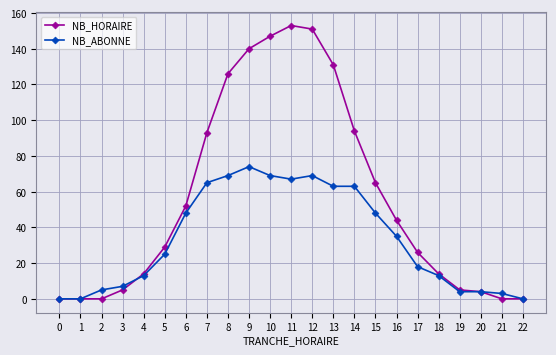

Reading left to right, list all the values displayed in this chart.

NB_HORAIRE: 0=0	1=0	2=0	3=5	4=14	5=29	6=52	7=93	8=126	9=140	10=147	11=153	12=151	13=131	14=94	15=65	16=44	17=26	18=14	19=5	20=4	21=0	22=0
NB_ABONNE: 0=0	1=0	2=5	3=7	4=13	5=25	6=48	7=65	8=69	9=74	10=69	11=67	12=69	13=63	14=63	15=48	16=35	17=18	18=13	19=4	20=4	21=3	22=0